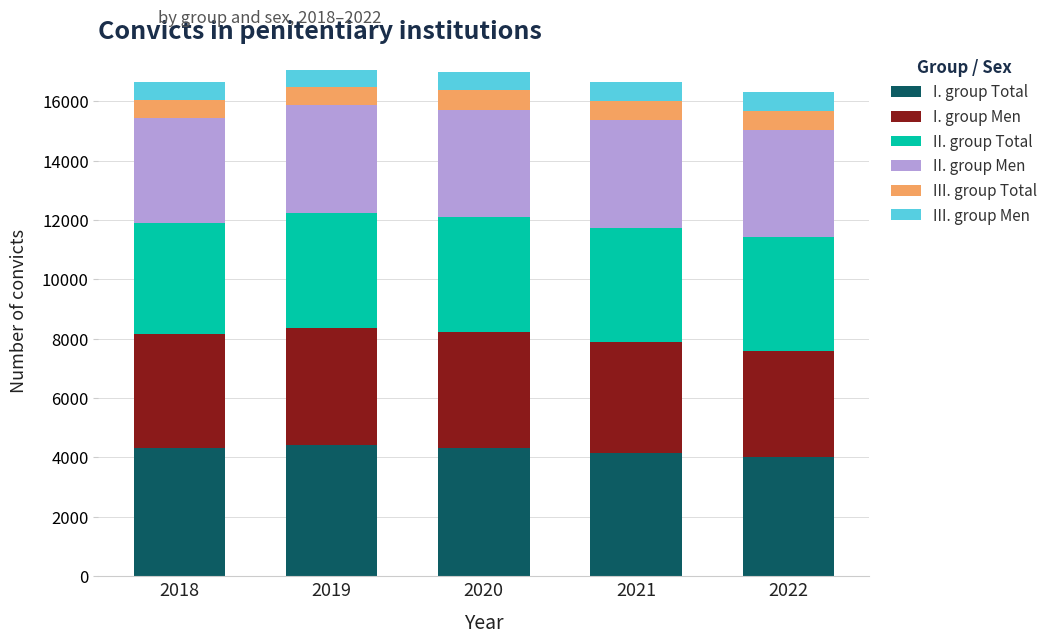

What is the sum of the I. group Total values at 2021 and 2019?

8575